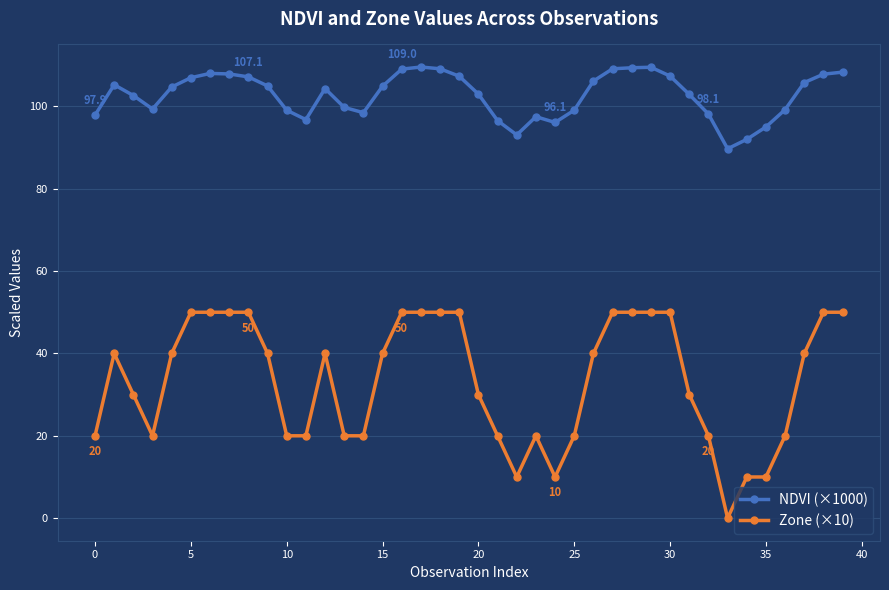

How many data points does each series have?

40